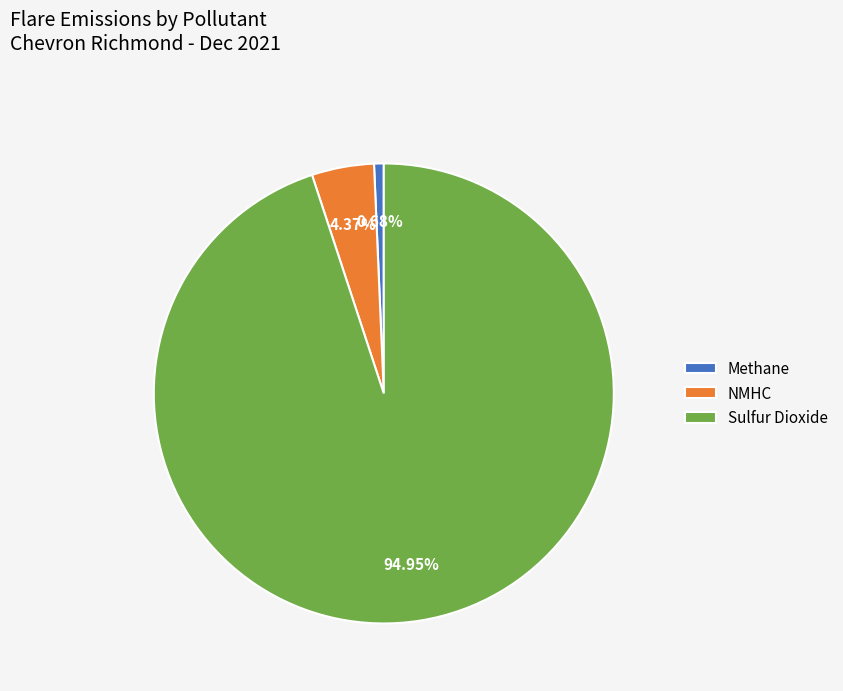

To the nearest percent, what is the difference between the Methane and Sulfur Dioxide slice percentages?

94%